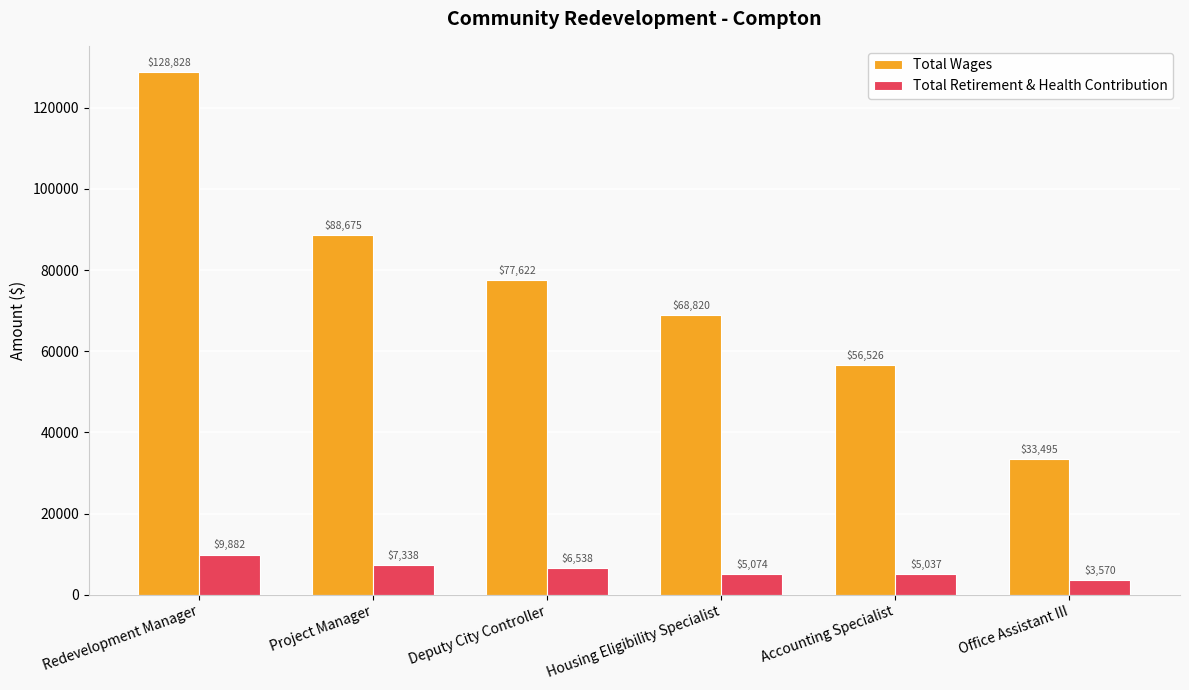

Is the value of Total Wages at Deputy City Controller greater than the value of Total Retirement & Health Contribution at Deputy City Controller?

Yes